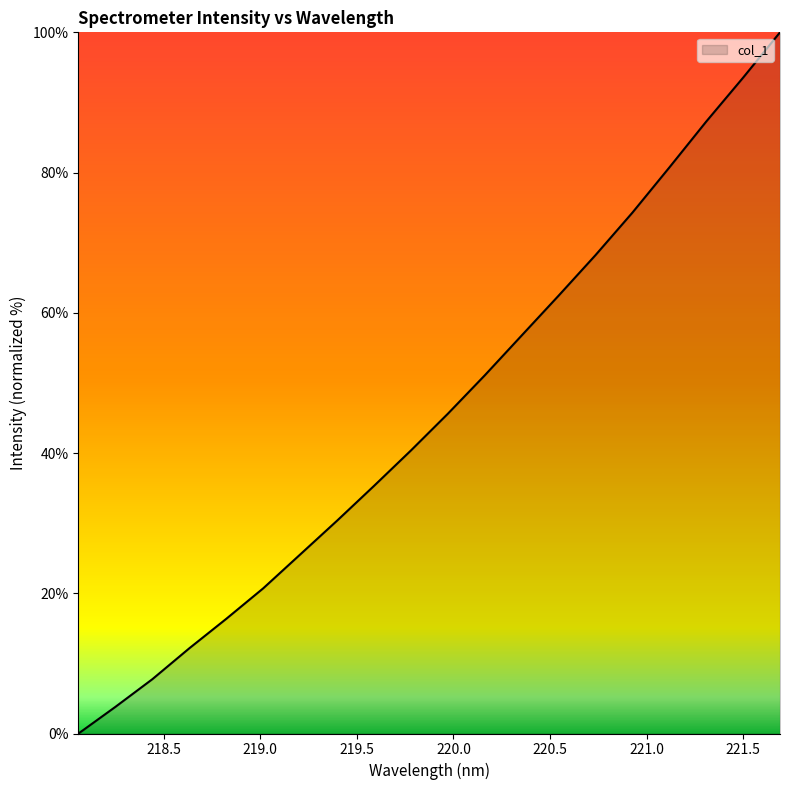

What is the greatest value displayed?

100.0